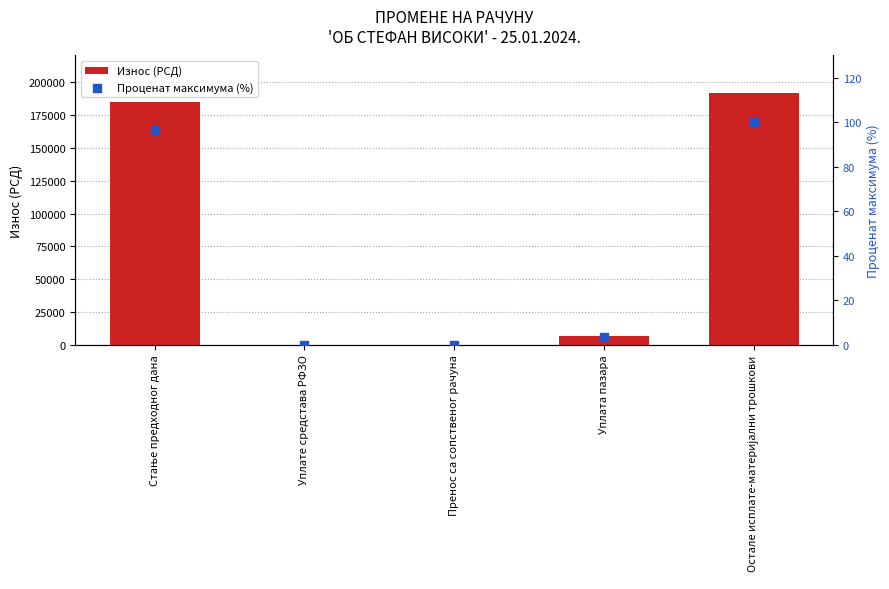

Is the value of Износ (РСД) at Пренос са сопственог рачуна greater than the value of Проценат максимума (%) at Пренос са сопственог рачуна?

No